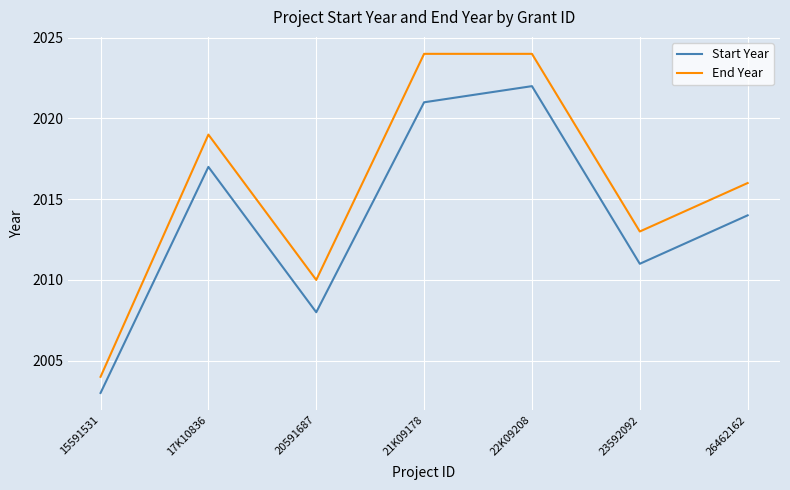

True or false: End Year and Start Year cross at least once.

False